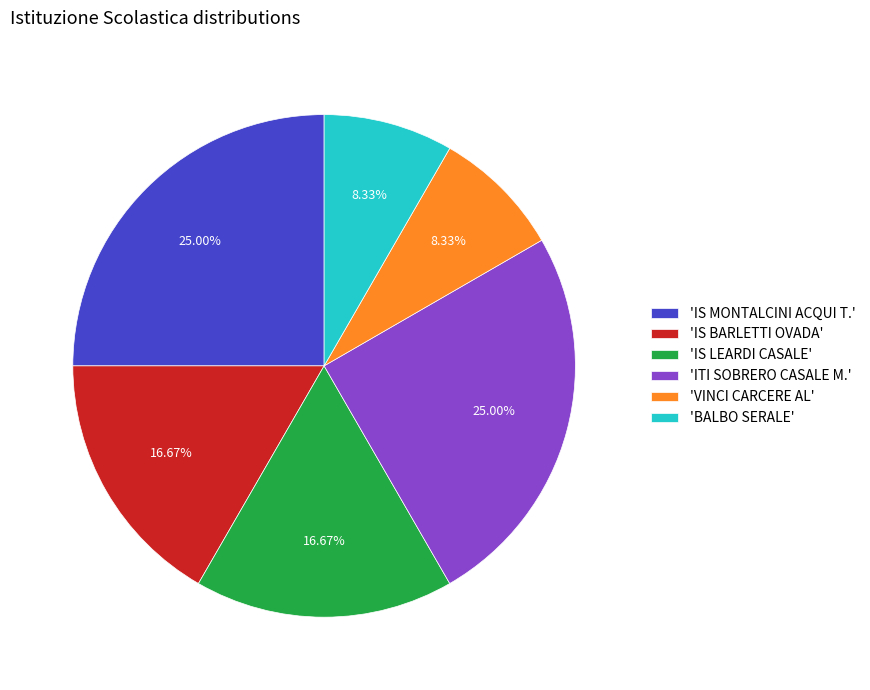

Is the sum of 'ITI SOBRERO CASALE M.' and 'BALBO SERALE' greater than half?

No